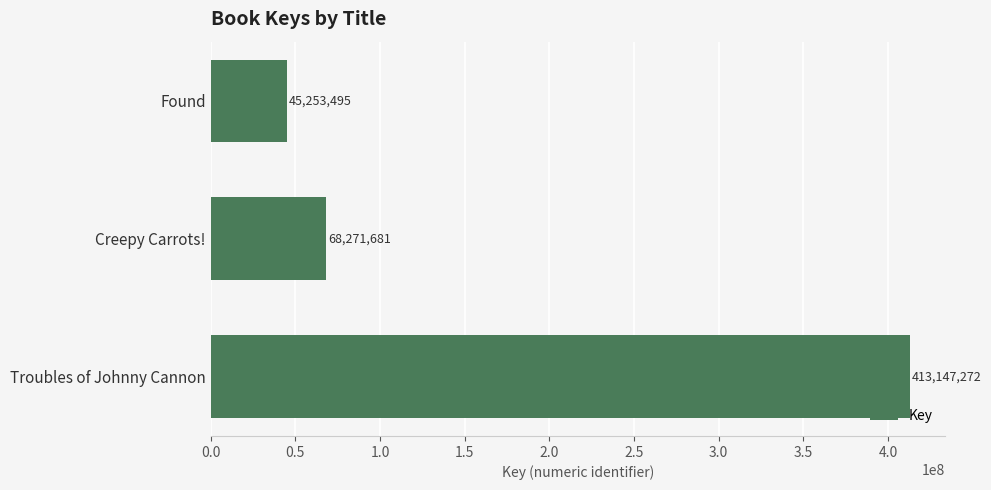

What is the ratio of the value at Found to the value at Creepy Carrots!?

0.7